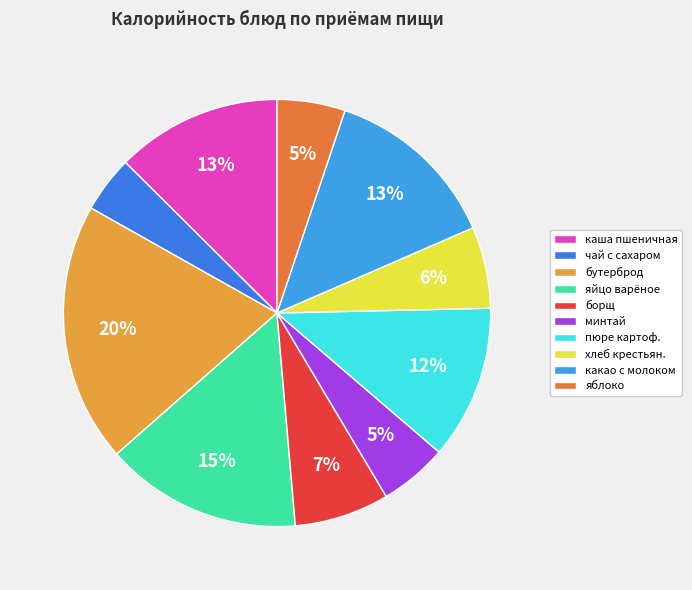

Is it true that чай с сахаром is 4% of the pie?

True